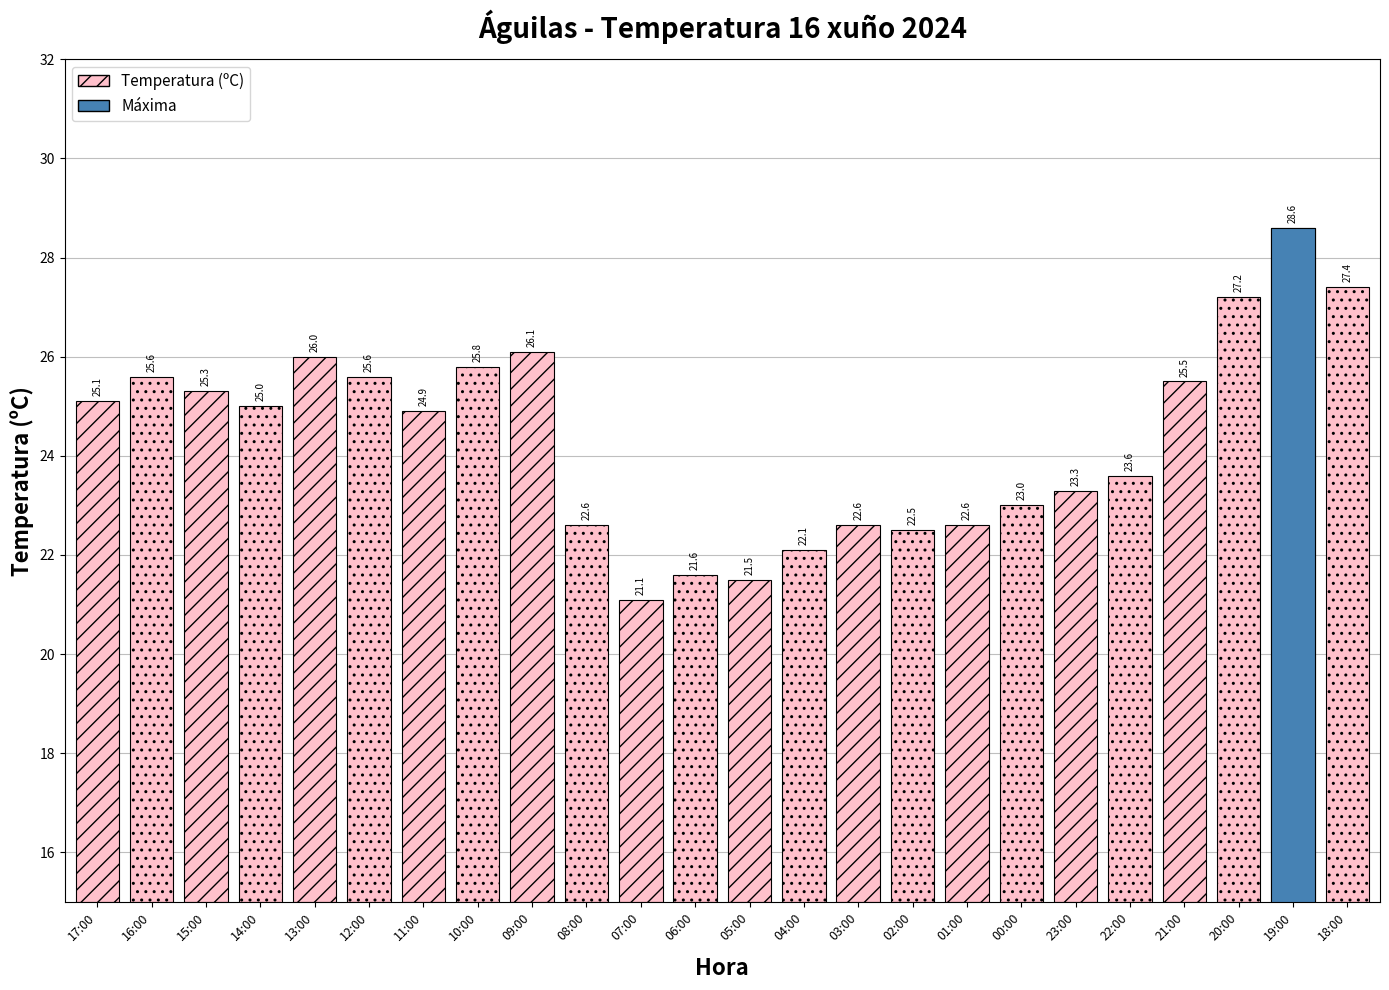

What is the sum of the values at 11:00 and 01:00?

47.5